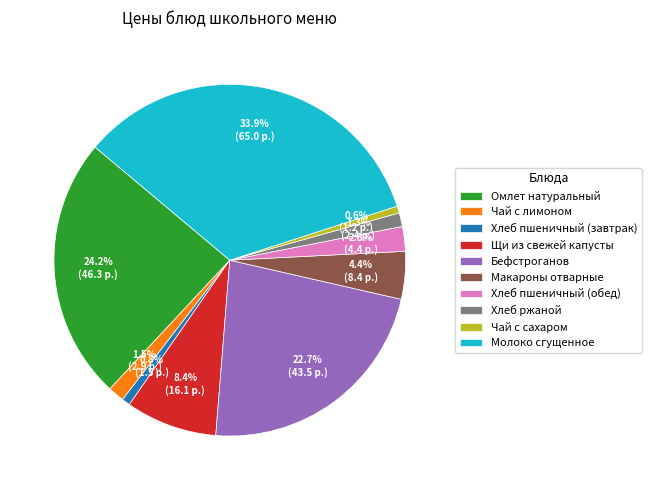

What is the largest slice in the pie chart?

Молоко сгущенное